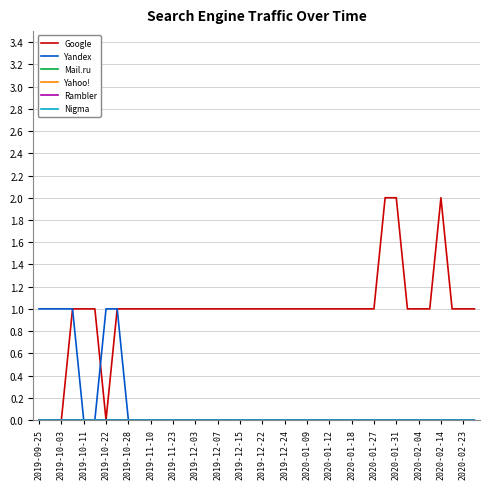

Does the chart display data point markers on the line(s)?

No